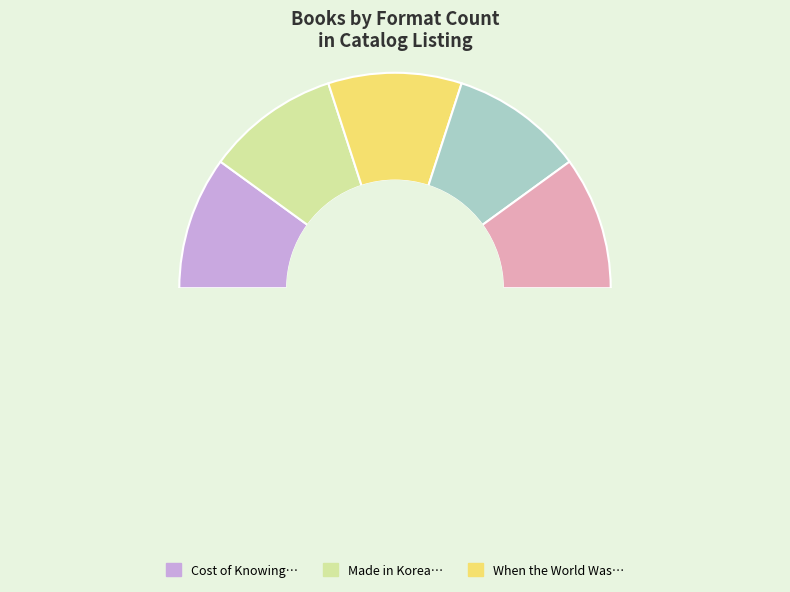

What is the largest slice in the pie chart?

Boy in the Black Suit